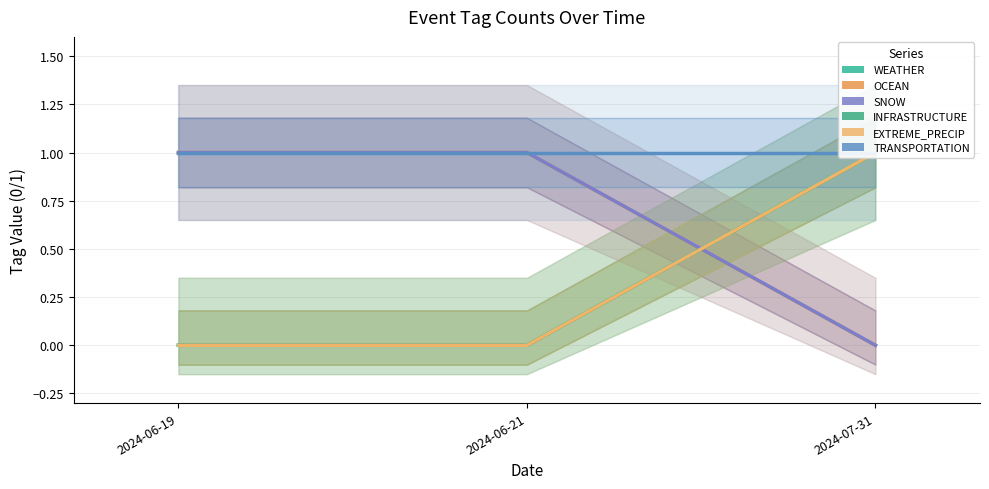

Reading left to right, transcribe all the data shown in this chart.

WEATHER: 2024-06-19=0	2024-06-21=0	2024-07-31=1
OCEAN: 2024-06-19=1	2024-06-21=1	2024-07-31=0
SNOW: 2024-06-19=1	2024-06-21=1	2024-07-31=0
INFRASTRUCTURE: 2024-06-19=0	2024-06-21=0	2024-07-31=1
EXTREME_PRECIP: 2024-06-19=0	2024-06-21=0	2024-07-31=1
TRANSPORTATION: 2024-06-19=1	2024-06-21=1	2024-07-31=1